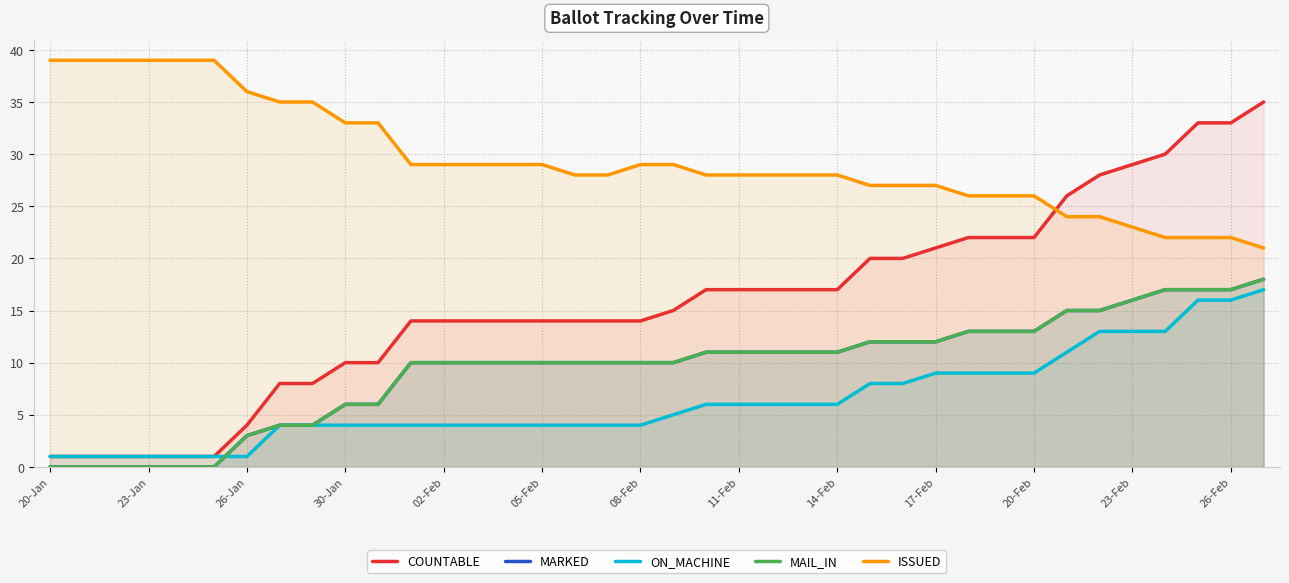

At which label does MARKED reach its minimum?

20-Jan